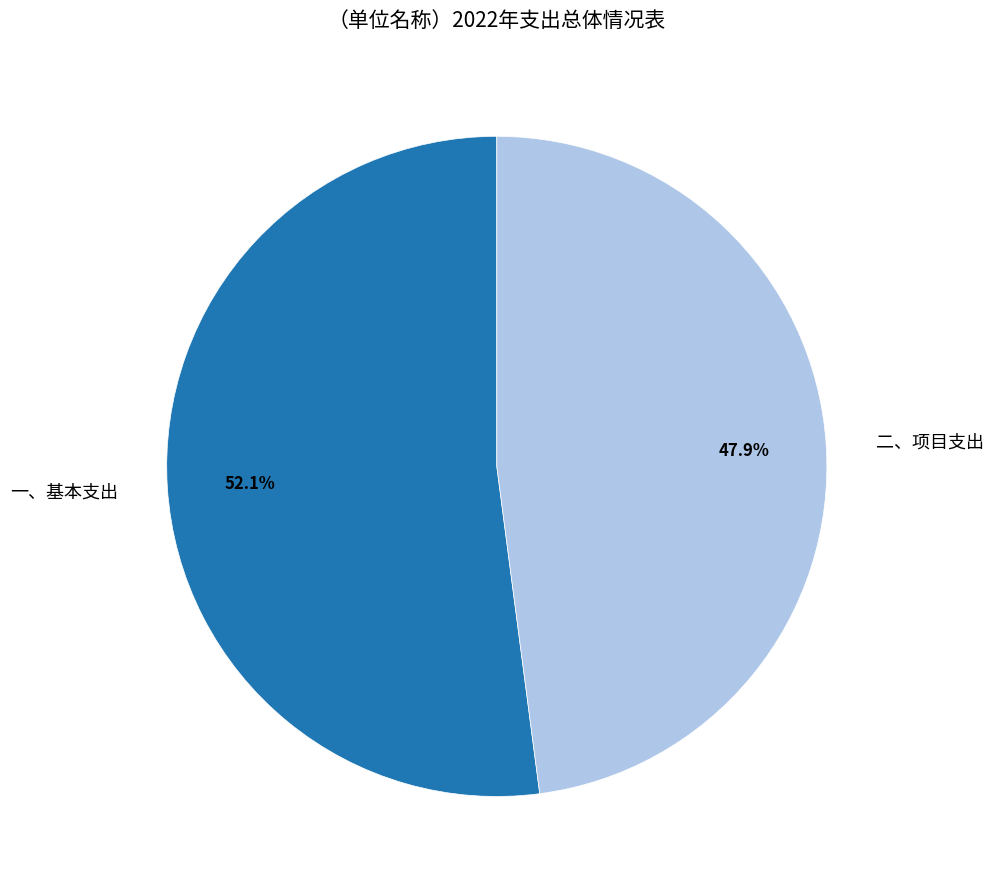

Which has a higher value, 一、基本支出 or 二、项目支出?

一、基本支出